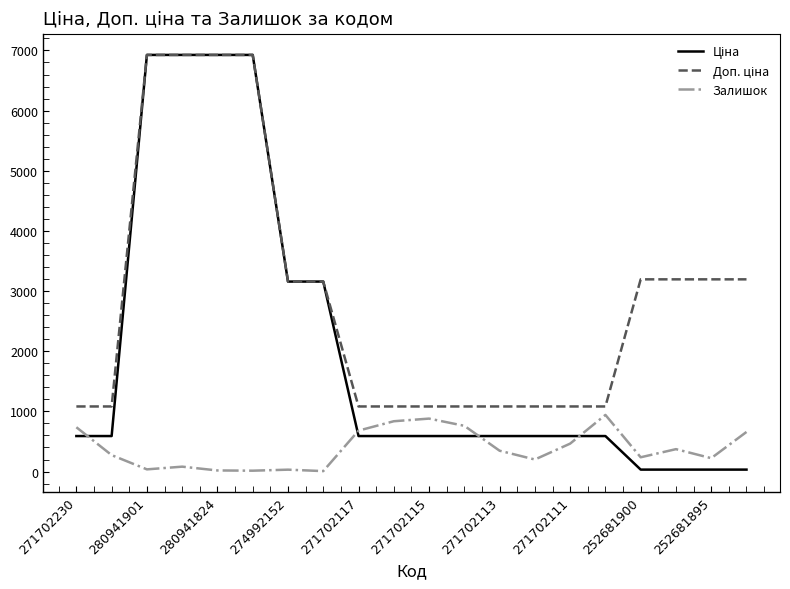

What is the greatest value displayed?

6925.7